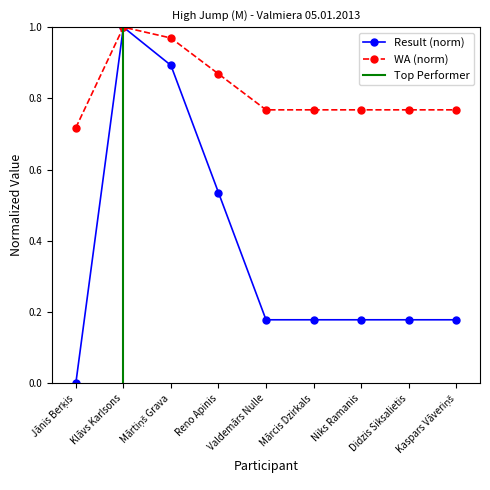

Is this an area chart (filled region under the line)?

No